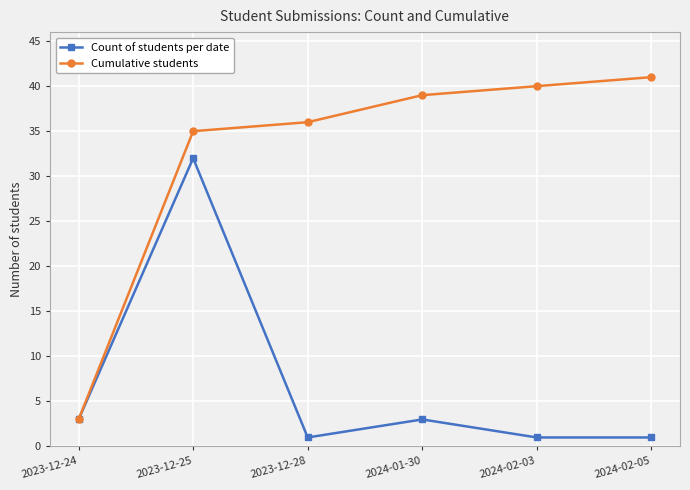

What is the maximum value for Cumulative students?

41